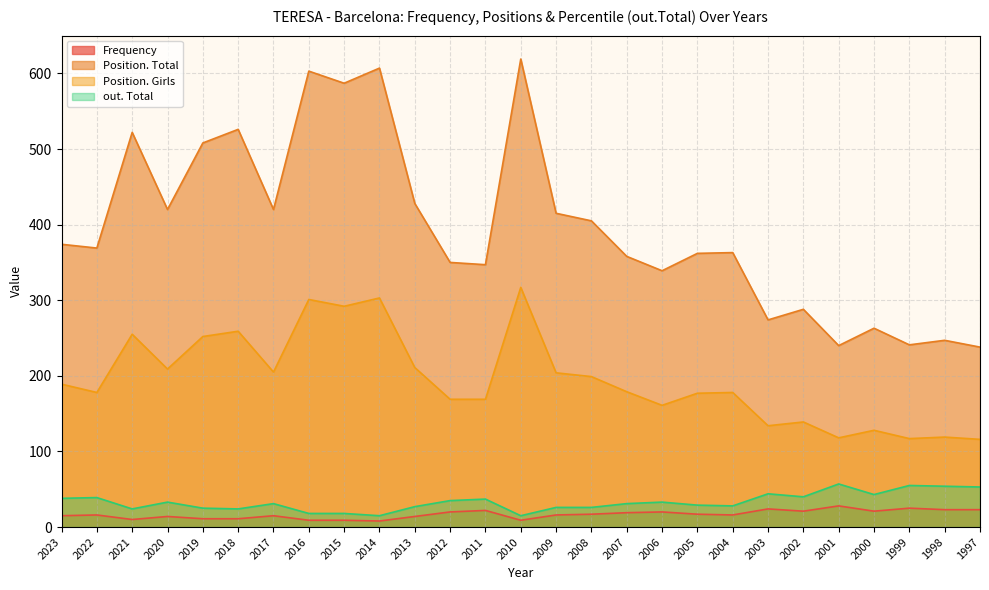

What is the average value of the Position. Girls series?

195